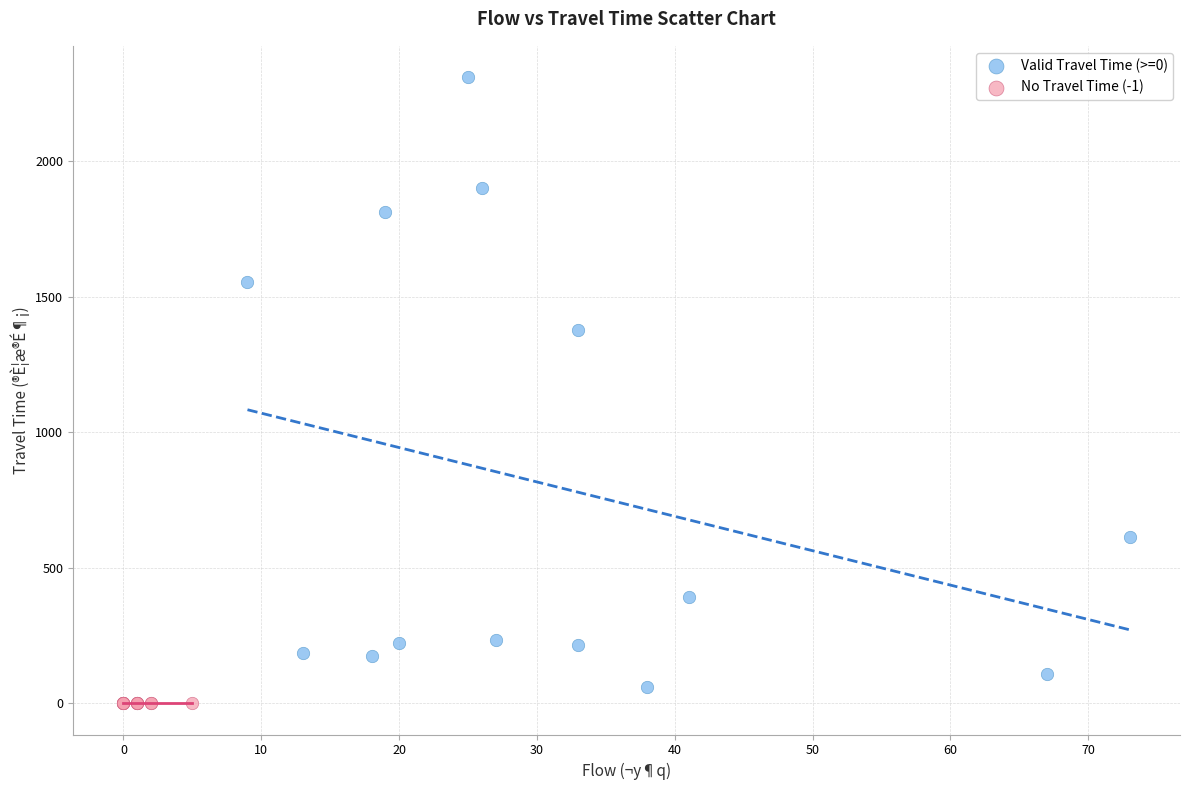

What are all the series names shown in the legend?

Valid Travel Time (>=0), No Travel Time (-1)